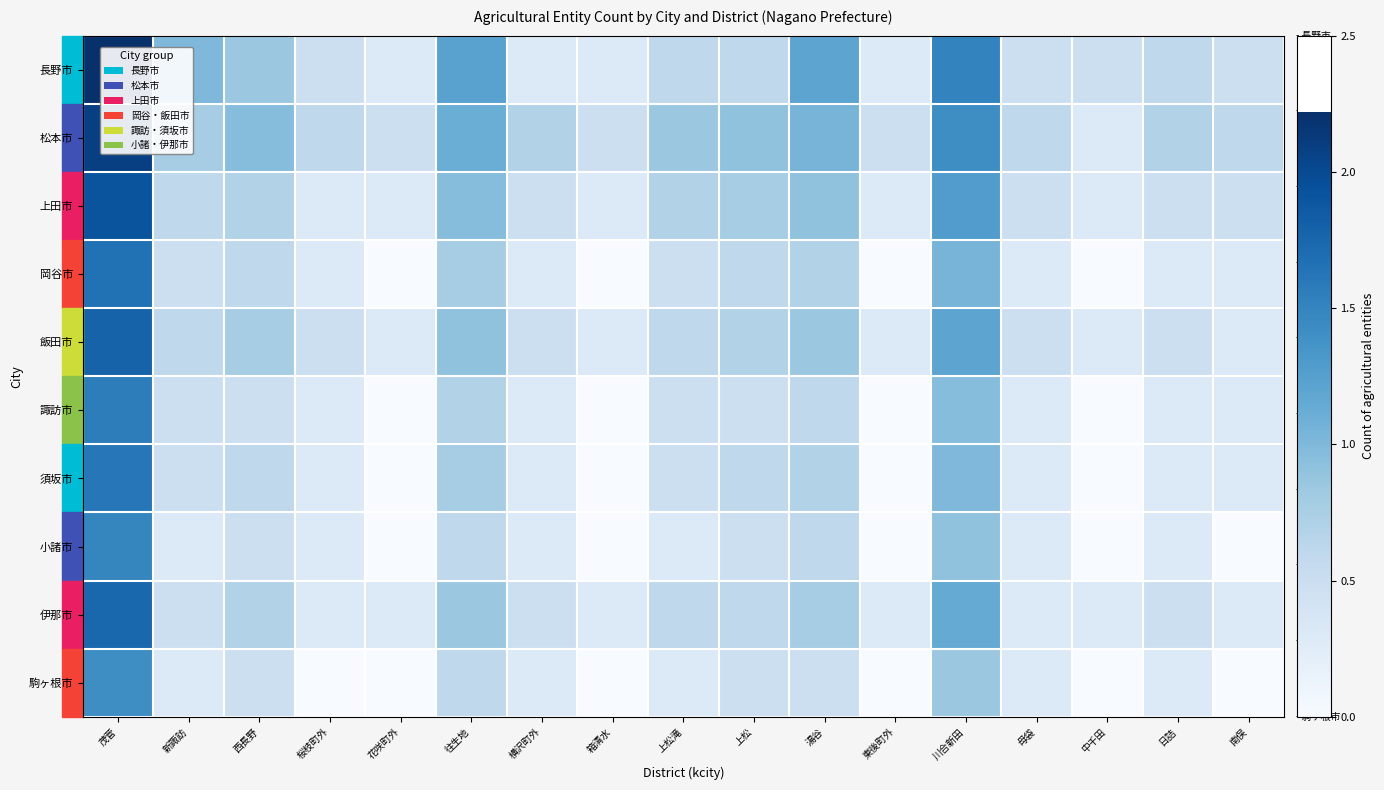

Reading left to right, what are all the values shown in this chart?

長野市: 茂菅=2.2	新諏訪=1.0	西長野=0.8	桜枝町外=0.5	花咲町外=0.3	往生地=1.2	横沢町外=0.3	箱清水=0.3	上松滝=0.6	上松=0.6	湯谷=1.2	東後町外=0.3	川合新田=1.5	母袋=0.5	中千田=0.5	日詰=0.6	南俣=0.5
松本市: 茂菅=2.1	新諏訪=0.8	西長野=1.0	桜枝町外=0.6	花咲町外=0.5	往生地=1.1	横沢町外=0.7	箱清水=0.5	上松滝=0.8	上松=0.9	湯谷=1.0	東後町外=0.5	川合新田=1.4	母袋=0.6	中千田=0.3	日詰=0.7	南俣=0.6
上田市: 茂菅=1.9	新諏訪=0.6	西長野=0.7	桜枝町外=0.3	花咲町外=0.3	往生地=1.0	横沢町外=0.5	箱清水=0.3	上松滝=0.7	上松=0.8	湯谷=0.9	東後町外=0.3	川合新田=1.3	母袋=0.5	中千田=0.3	日詰=0.5	南俣=0.5
岡谷市: 茂菅=1.7	新諏訪=0.5	西長野=0.6	桜枝町外=0.3	花咲町外=0.0	往生地=0.8	横沢町外=0.3	箱清水=0.0	上松滝=0.5	上松=0.6	湯谷=0.7	東後町外=0.0	川合新田=1.0	母袋=0.3	中千田=0.0	日詰=0.3	南俣=0.3
飯田市: 茂菅=1.8	新諏訪=0.6	西長野=0.8	桜枝町外=0.5	花咲町外=0.3	往生地=0.9	横沢町外=0.5	箱清水=0.3	上松滝=0.6	上松=0.7	湯谷=0.8	東後町外=0.3	川合新田=1.2	母袋=0.5	中千田=0.3	日詰=0.5	南俣=0.3
諏訪市: 茂菅=1.6	新諏訪=0.5	西長野=0.5	桜枝町外=0.3	花咲町外=0.0	往生地=0.7	横沢町外=0.3	箱清水=0.0	上松滝=0.5	上松=0.5	湯谷=0.6	東後町外=0.0	川合新田=1.0	母袋=0.3	中千田=0.0	日詰=0.3	南俣=0.3
須坂市: 茂菅=1.6	新諏訪=0.5	西長野=0.6	桜枝町外=0.3	花咲町外=0.0	往生地=0.8	横沢町外=0.3	箱清水=0.0	上松滝=0.5	上松=0.6	湯谷=0.7	東後町外=0.0	川合新田=1.0	母袋=0.3	中千田=0.0	日詰=0.3	南俣=0.3
小諸市: 茂菅=1.5	新諏訪=0.3	西長野=0.5	桜枝町外=0.3	花咲町外=0.0	往生地=0.6	横沢町外=0.3	箱清水=0.0	上松滝=0.3	上松=0.5	湯谷=0.6	東後町外=0.0	川合新田=0.9	母袋=0.3	中千田=0.0	日詰=0.3	南俣=0.0
伊那市: 茂菅=1.7	新諏訪=0.5	西長野=0.7	桜枝町外=0.3	花咲町外=0.3	往生地=0.8	横沢町外=0.5	箱清水=0.3	上松滝=0.6	上松=0.6	湯谷=0.8	東後町外=0.3	川合新田=1.1	母袋=0.3	中千田=0.3	日詰=0.5	南俣=0.3
駒ヶ根市: 茂菅=1.4	新諏訪=0.3	西長野=0.5	桜枝町外=0.0	花咲町外=0.0	往生地=0.6	横沢町外=0.3	箱清水=0.0	上松滝=0.3	上松=0.5	湯谷=0.5	東後町外=0.0	川合新田=0.8	母袋=0.3	中千田=0.0	日詰=0.3	南俣=0.0